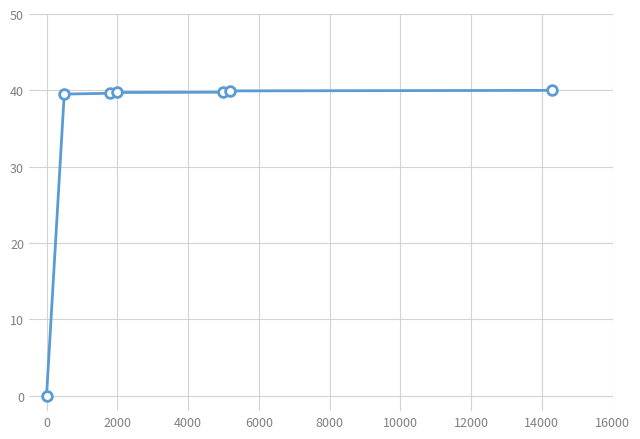

How many data points are above 39?

6